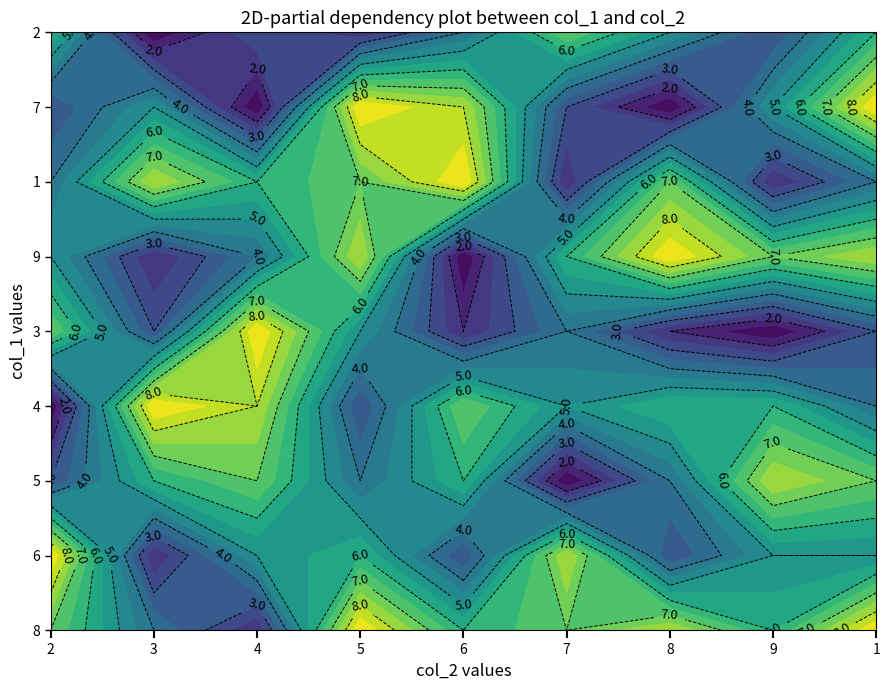

How many 6 values are between 3 and 6?

6